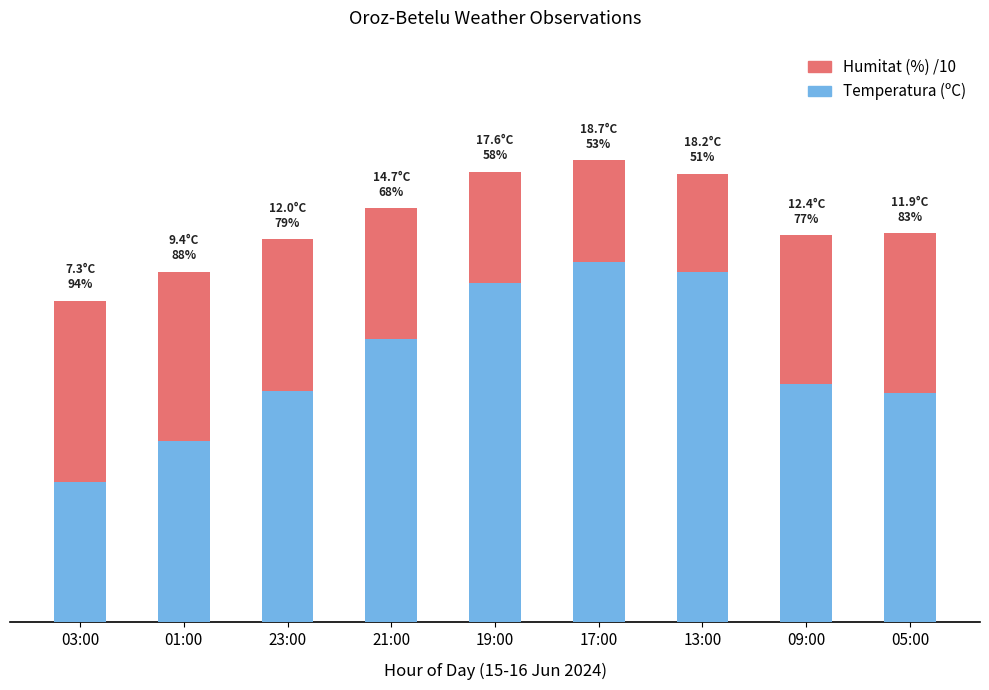

At which category is the sum across all series the highest?

17:00